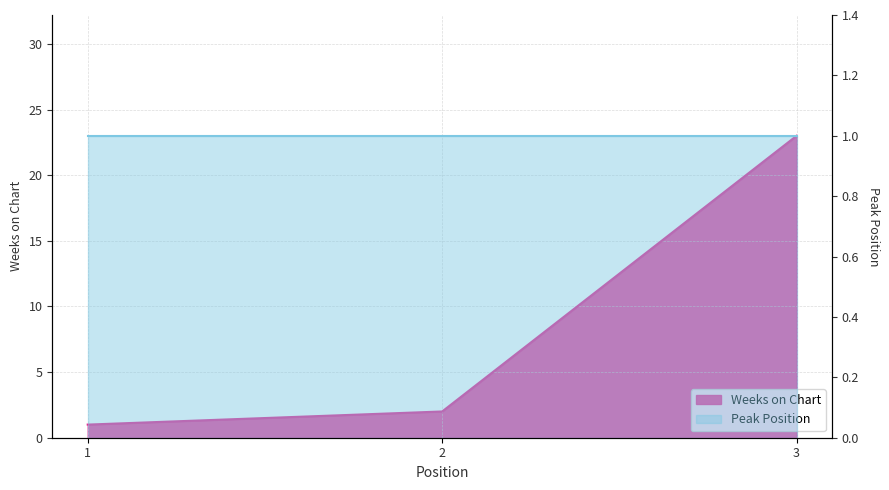

What is the value of the 1st point from the left?

1